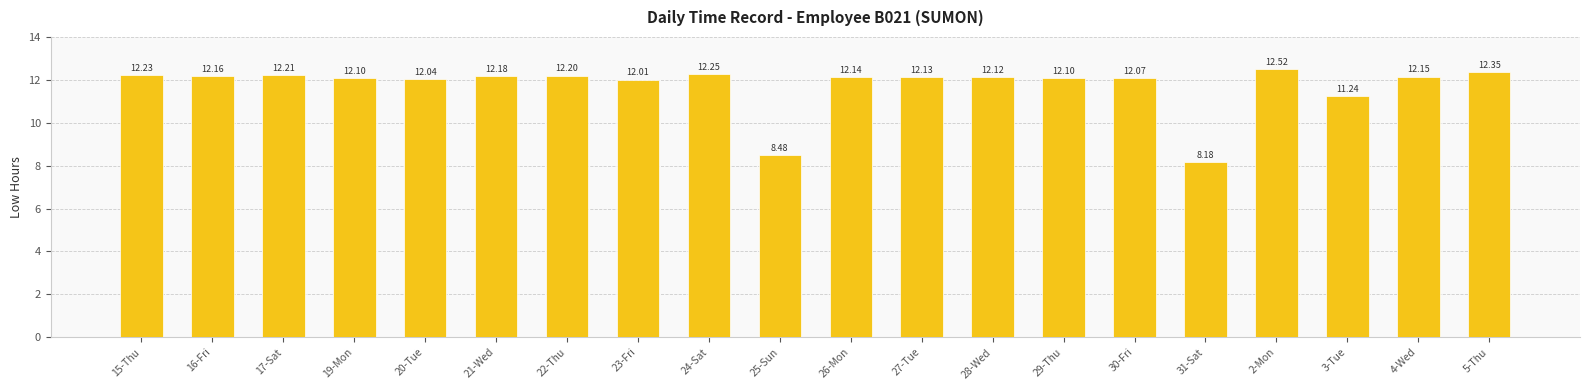

Between 20-Tue and 21-Wed, which is larger?

21-Wed